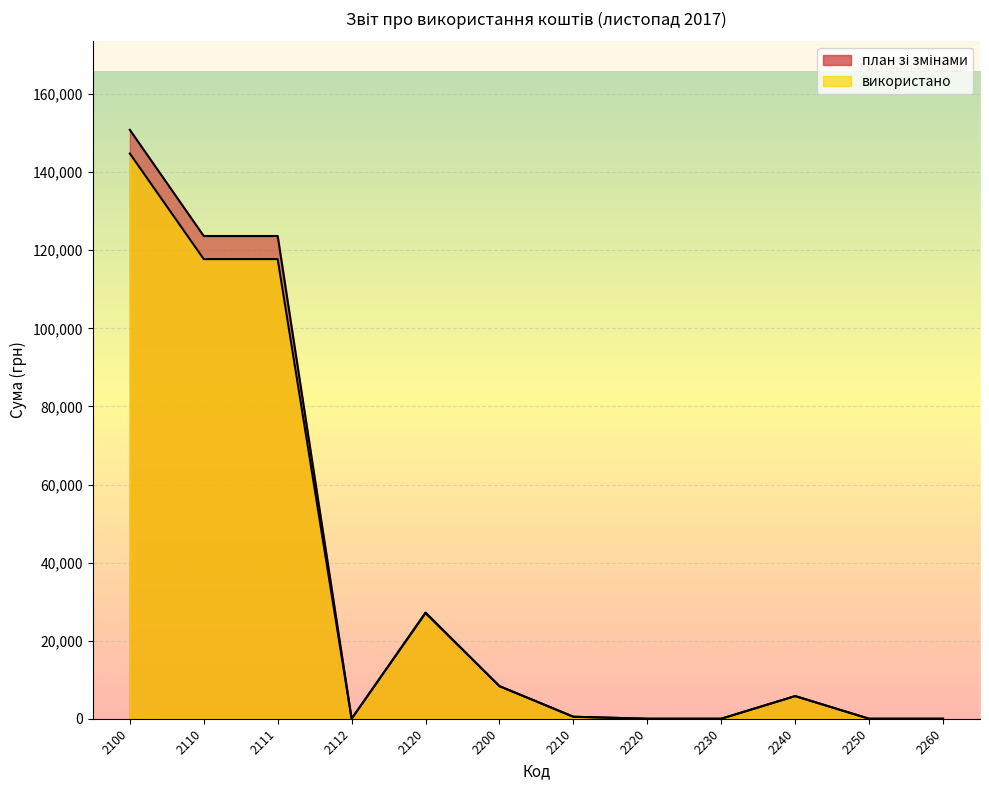

How many data points in план зі змінами are above 5803?

5